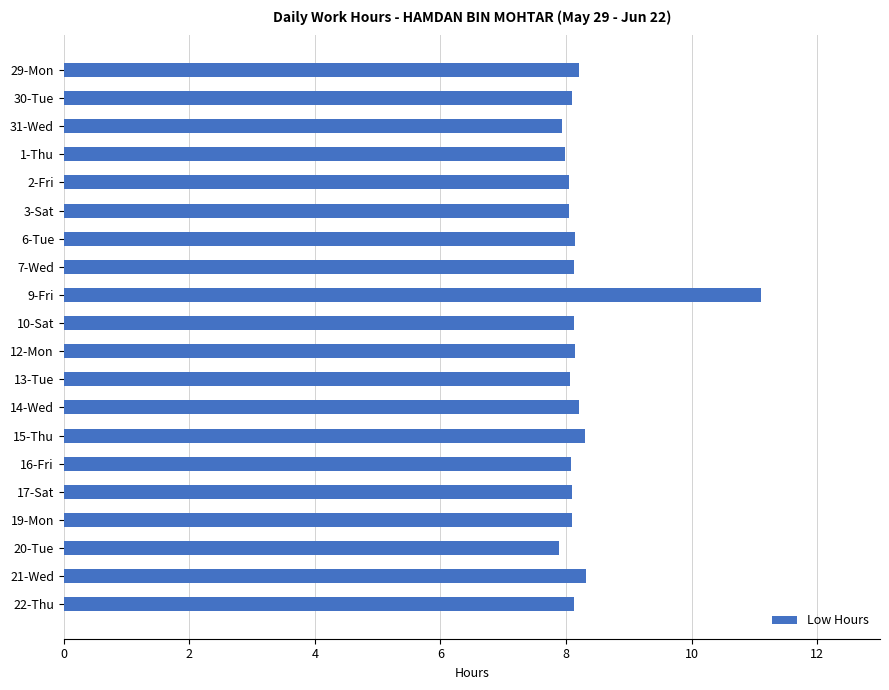

Is it true that the value at 12-Mon is 8.2?

True